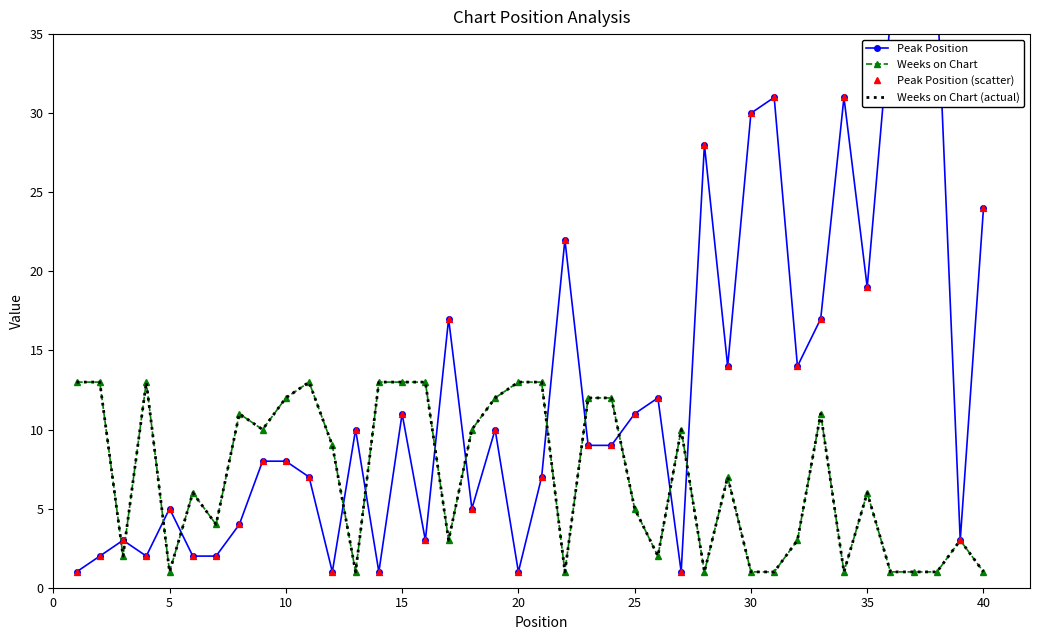

Which series has the largest total across all categories?

Peak Position